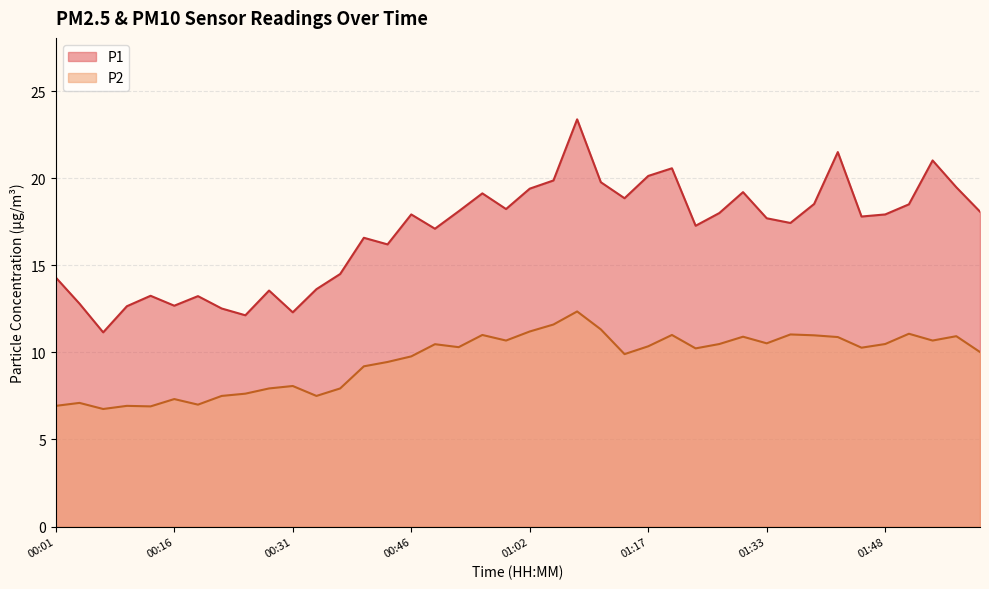

List the series in order of their overall mean, lowest first.

P2, P1